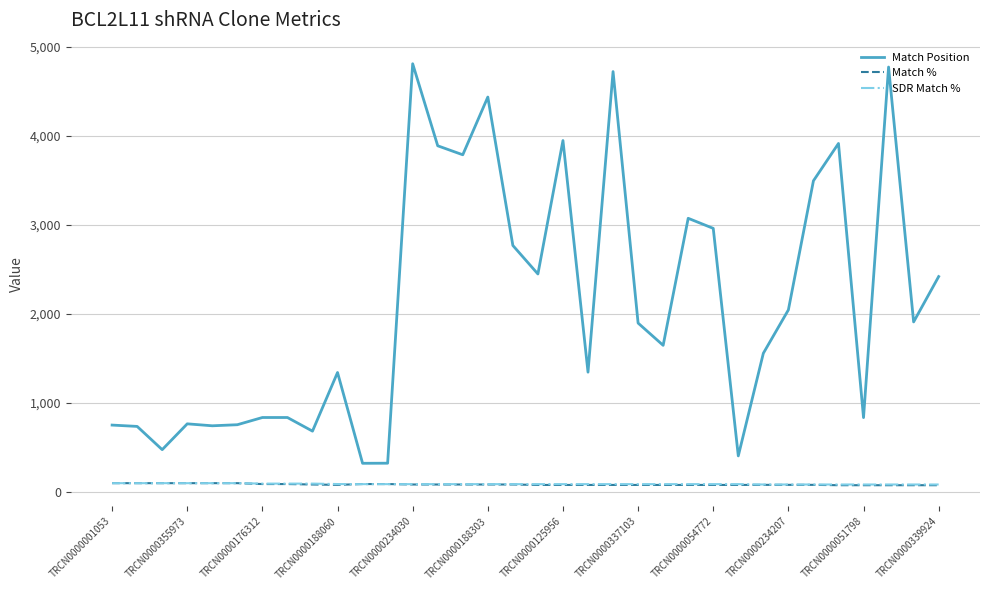

True or false: SDR Match % and Match Position intersect in this chart.

False